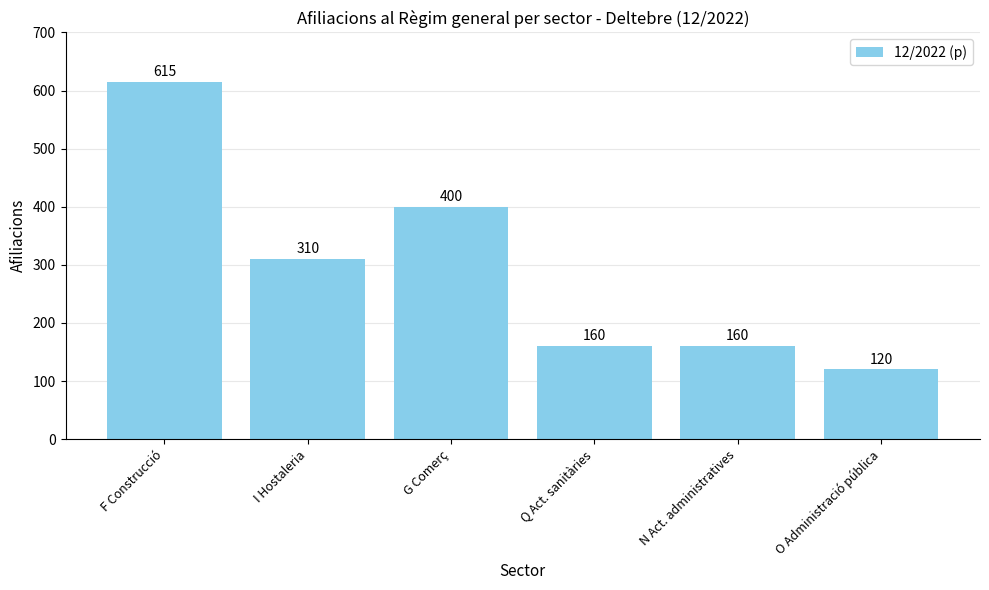

What is the change in value from I Hostaleria to Q Act. sanitàries?

-150